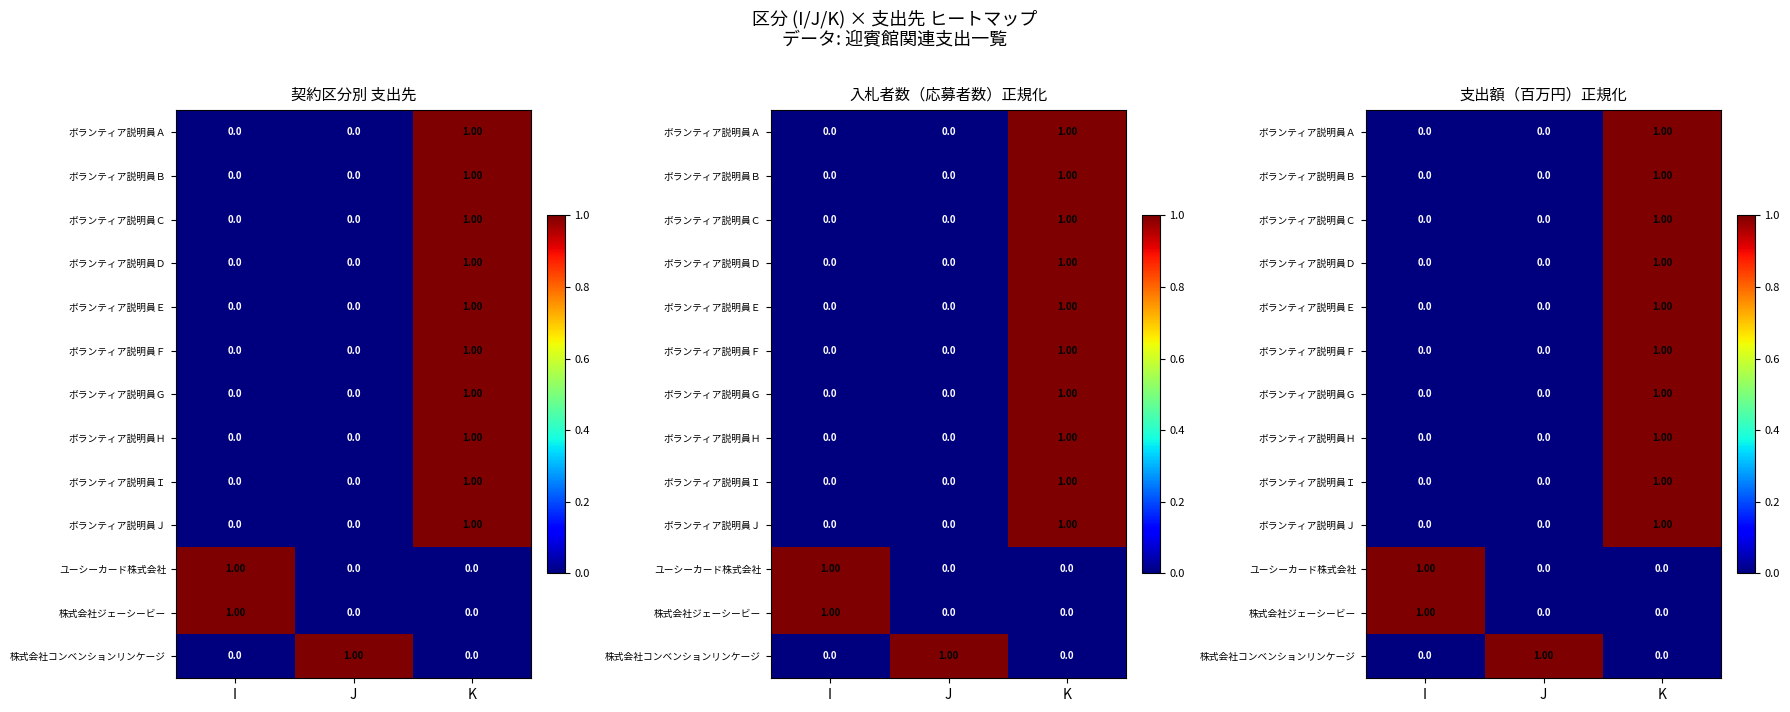

How many positive values does the ボランティア説明員Ｄ series have?

1